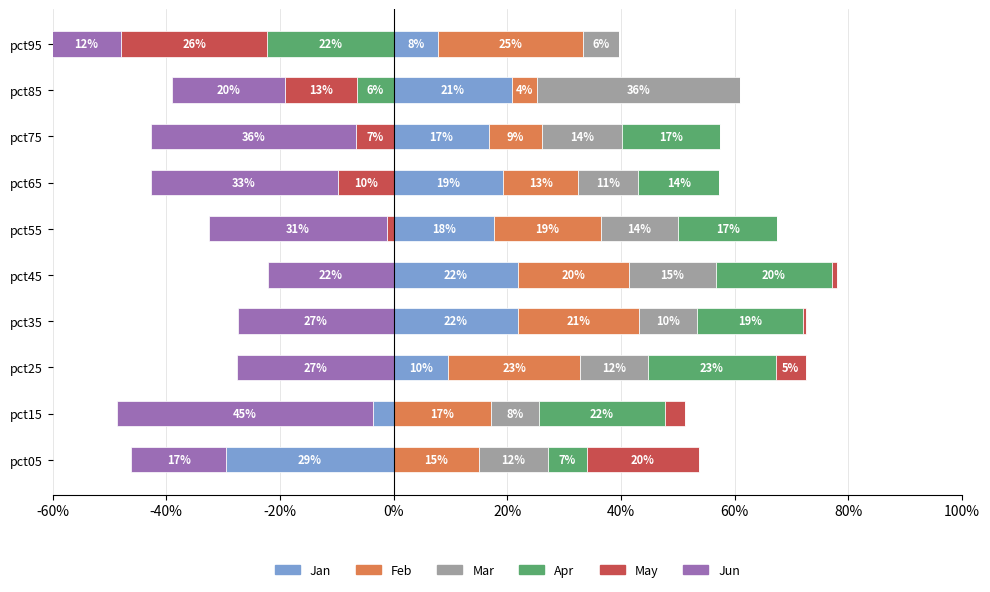

What are all the series names shown in the legend?

Jan, Feb, Mar, Apr, May, Jun